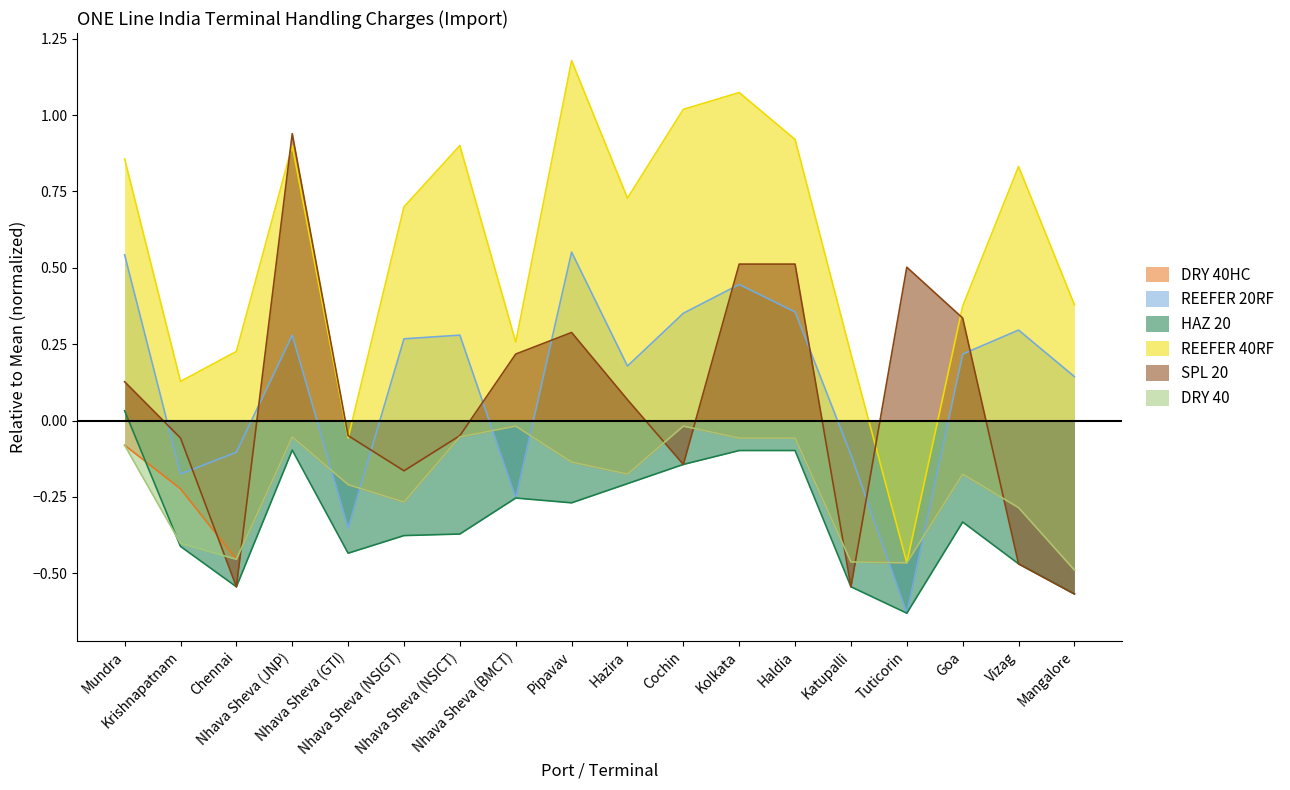

What is the difference between the maximum and minimum values in the DRY 40 series?

0.5